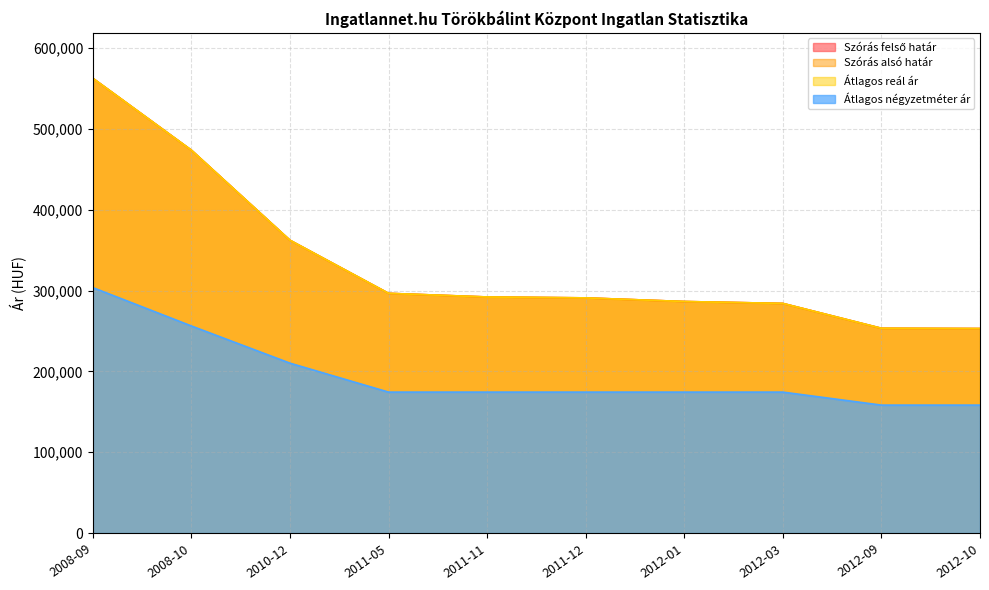

What is the sum of the Átlagos reál ár values at 2012-03 and 2011-12?

575226